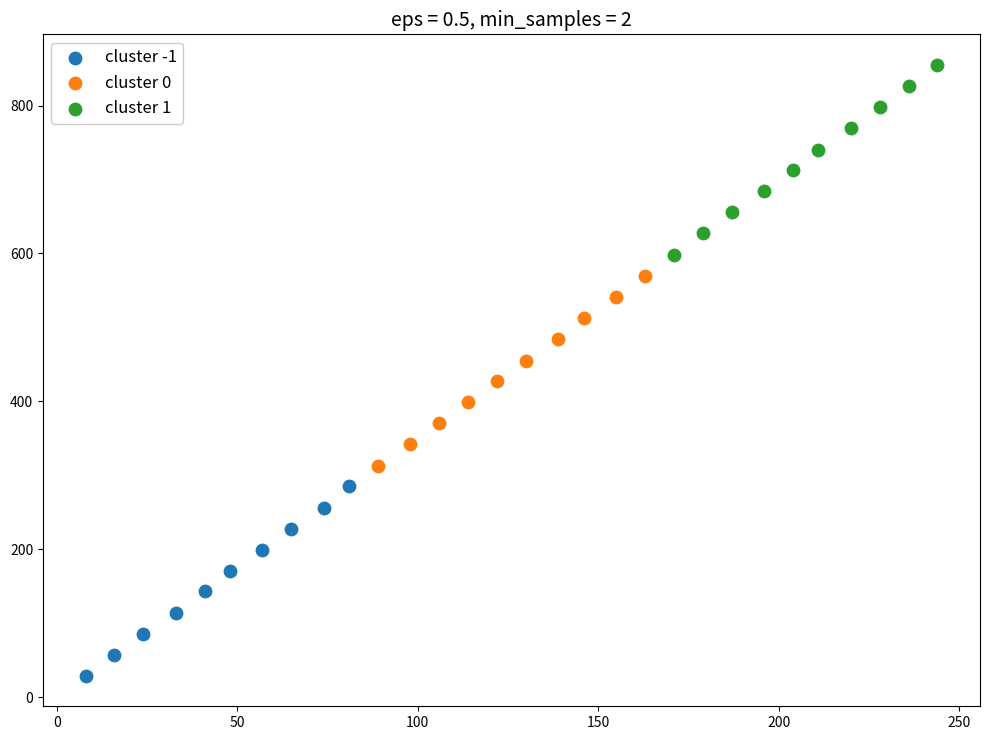

Which series reaches the maximum Y coordinate?

cluster 1